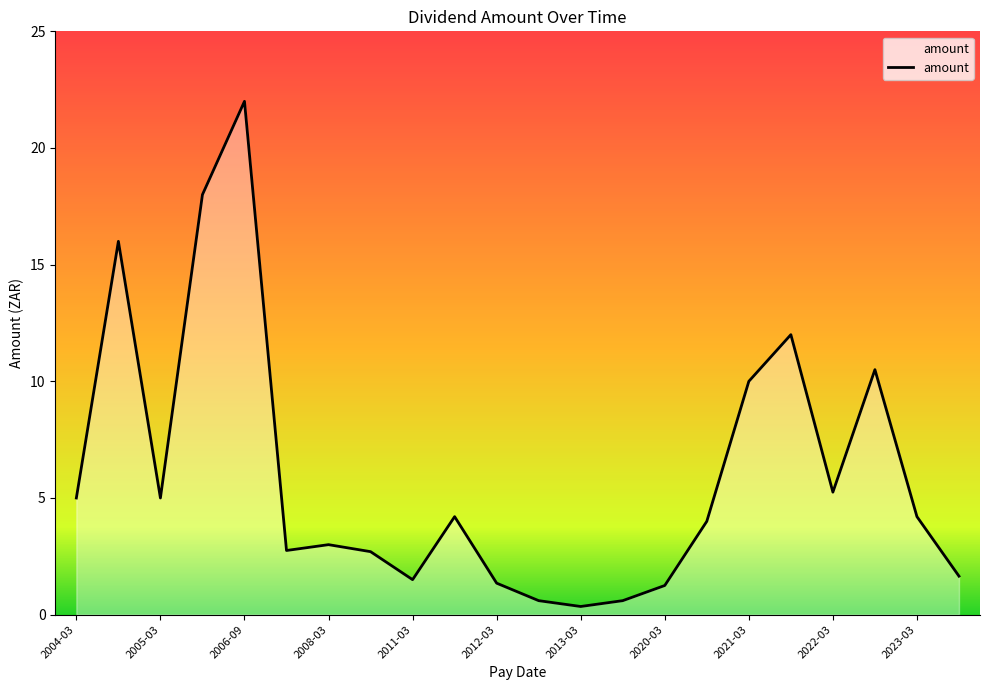

What is the greatest value displayed?

22.0